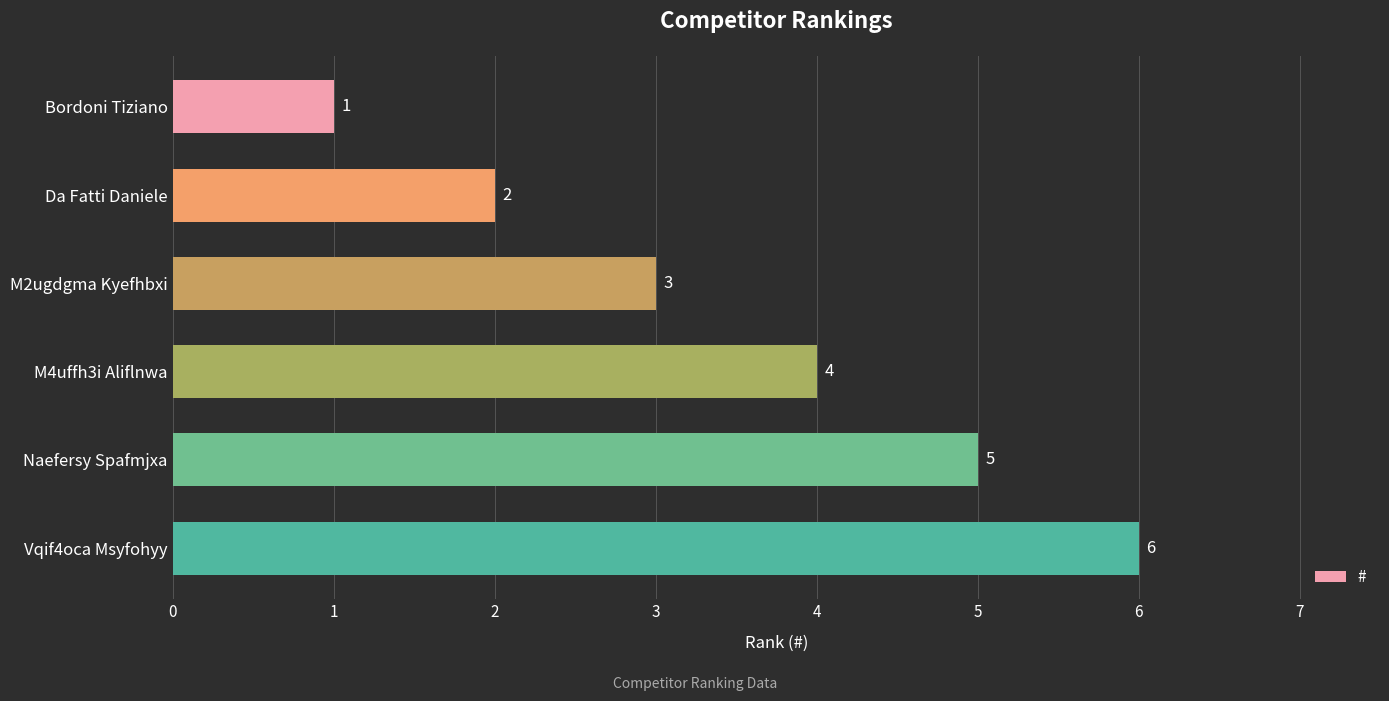

What is the change in value from Bordoni Tiziano to Vqif4oca Msyfohyy?

+5